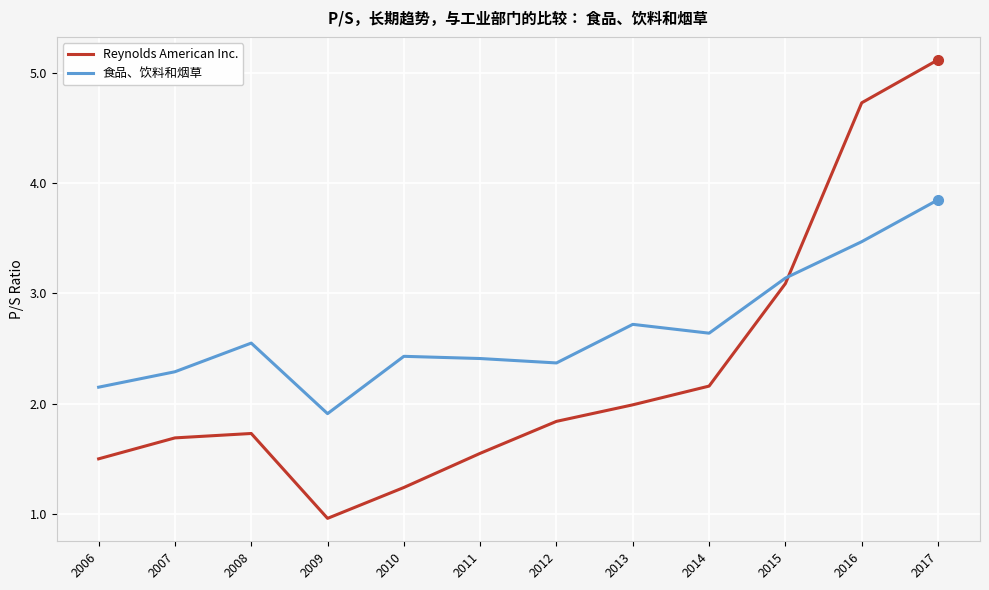

Which series ends up on top after the final intersection of 食品、饮料和烟草 and Reynolds American Inc.?

Reynolds American Inc.